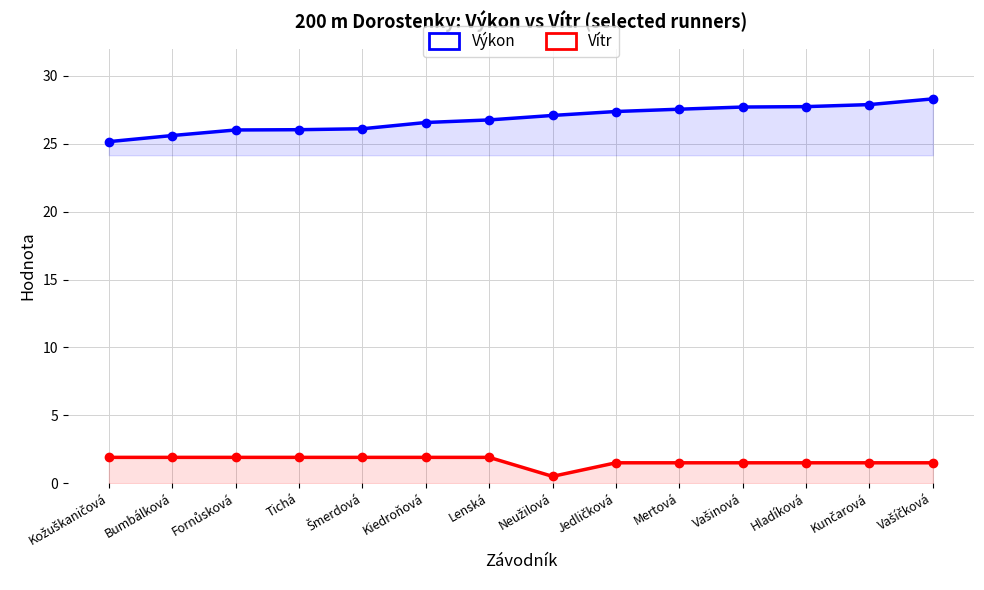

Reading left to right, extract all data points from this chart.

Výkon: 25.2	25.6	26.0	26.0	26.1	26.6	26.8	27.1	27.4	27.6	27.7	27.7	27.9	28.3
Vítr: 1.9	1.9	1.9	1.9	1.9	1.9	1.9	0.5	1.5	1.5	1.5	1.5	1.5	1.5